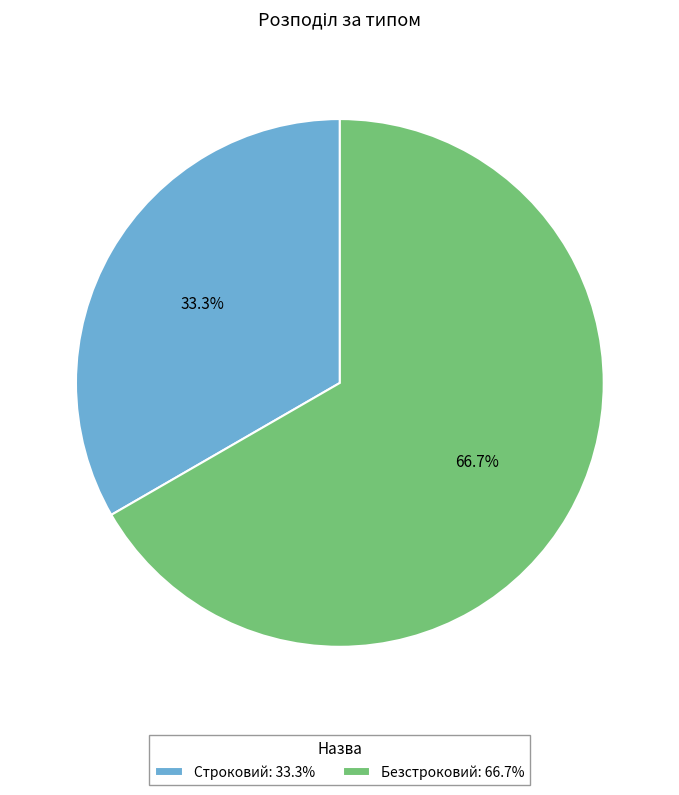

How many slices are in this pie chart?

2